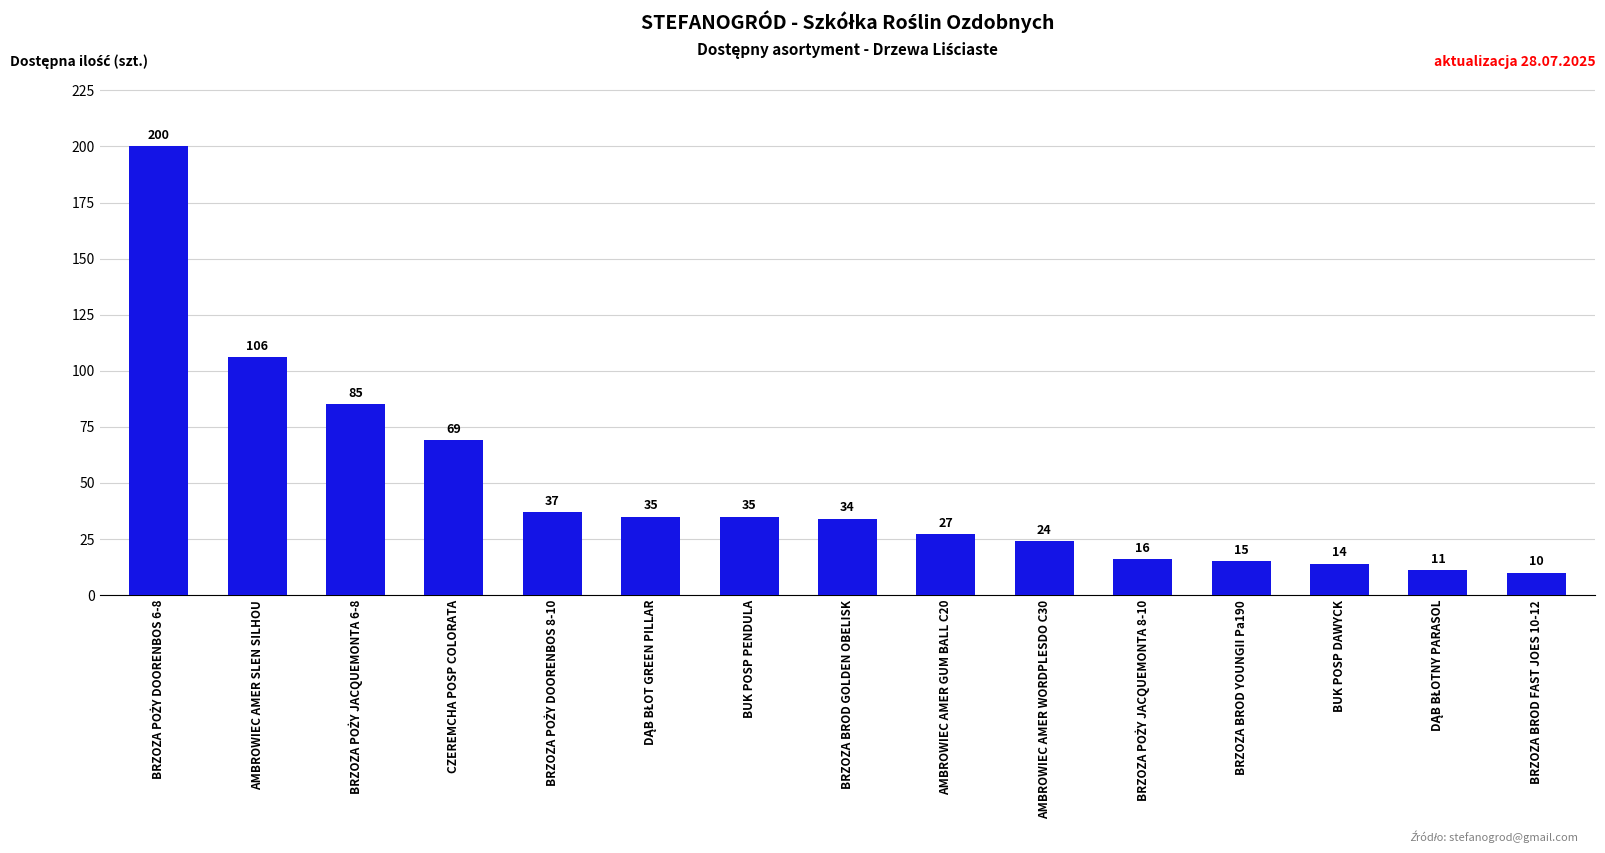

What is the difference between the maximum and minimum values?

190